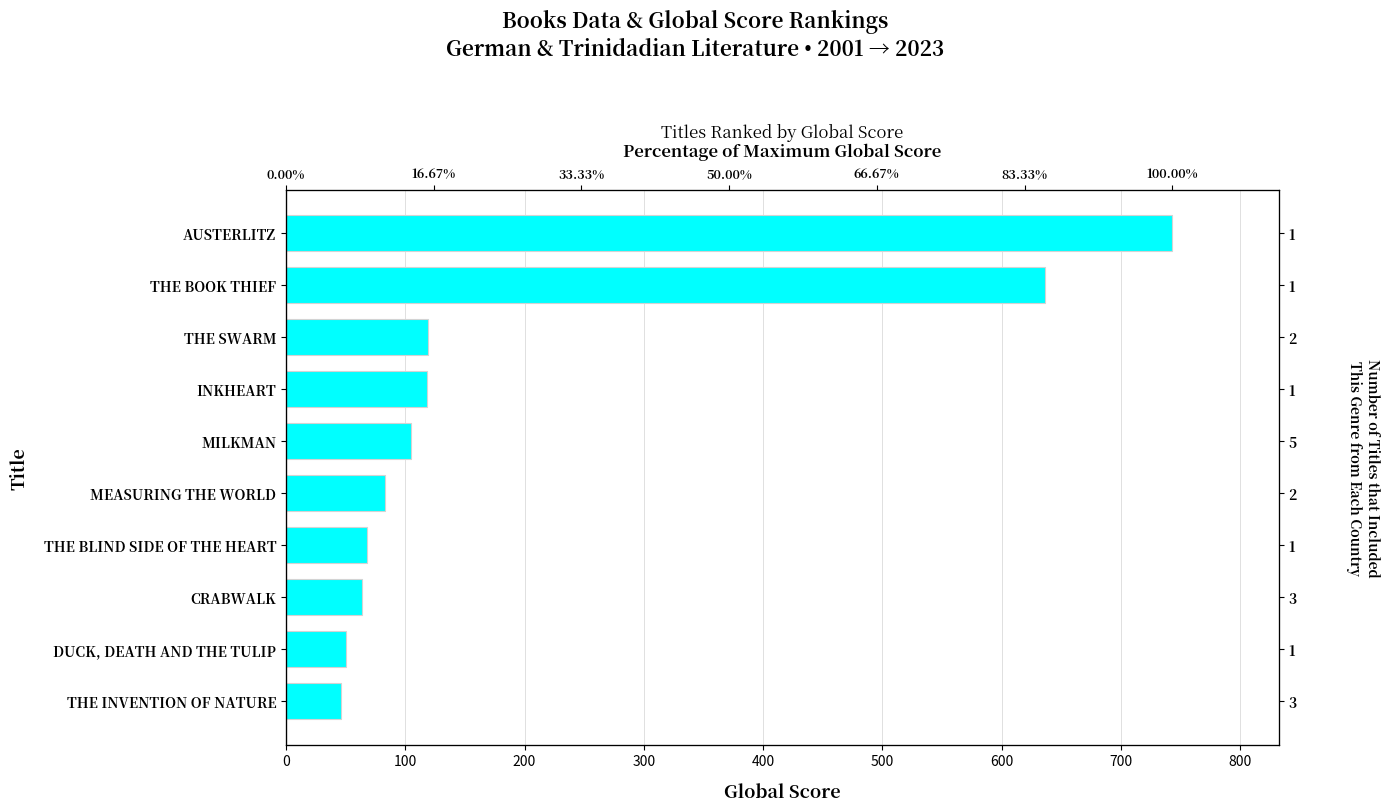

True or false: the data shows 72 at 200.

False